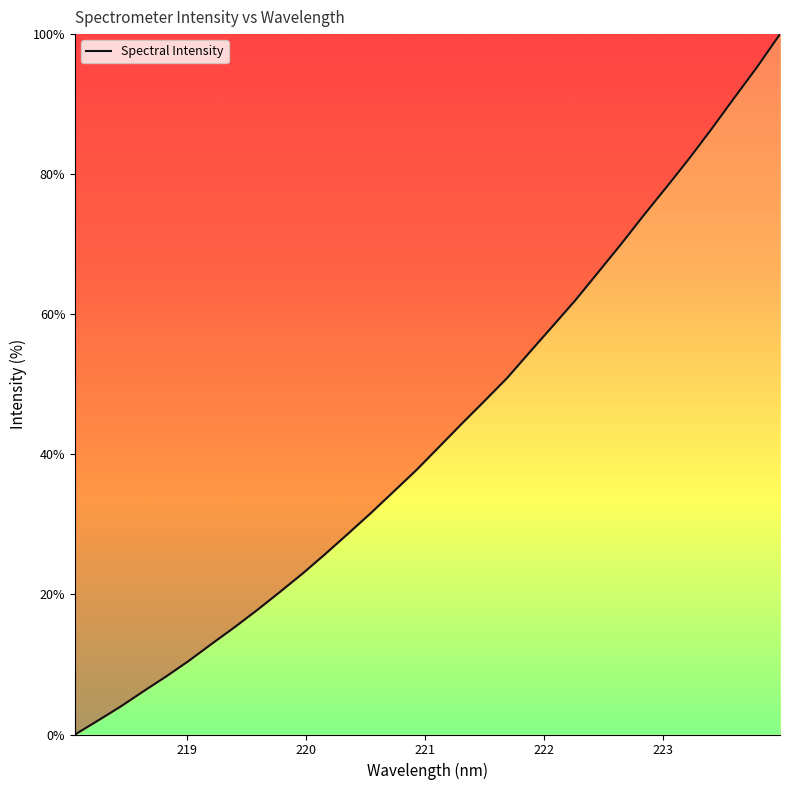

What is the maximum value shown in the chart?

100.0